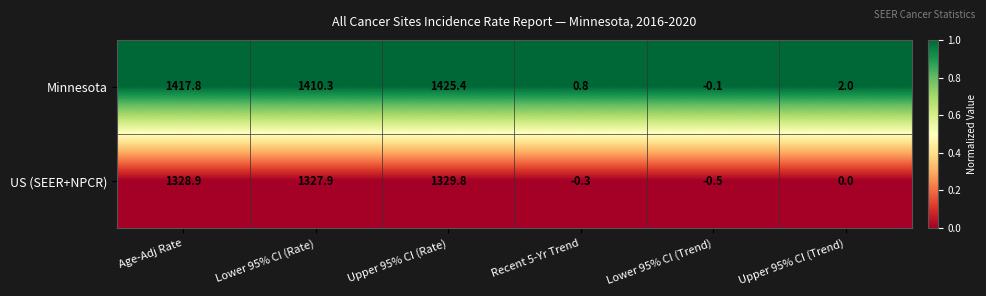

The value of US (SEER+NPCR) at Lower 95% CI (Trend) is -0.5. True or false?

True